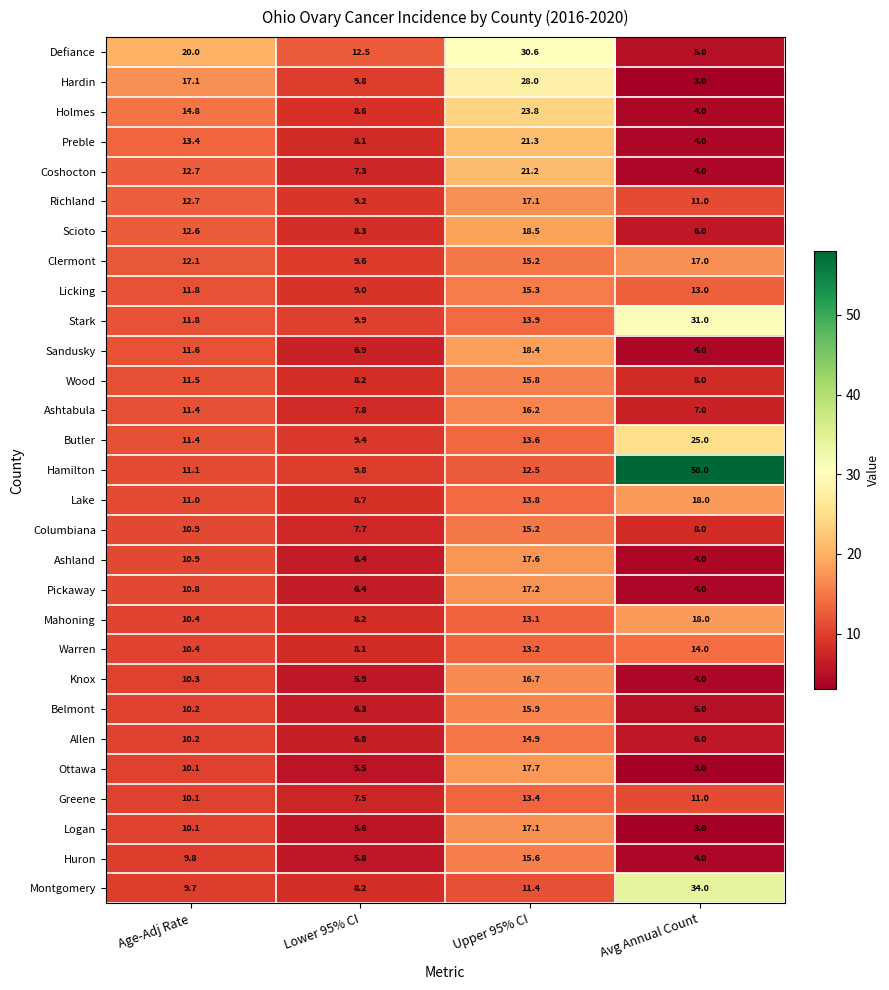

Rank the categories by Holmes value from highest to lowest.

Upper 95% CI, Age-Adj Rate, Lower 95% CI, Avg Annual Count